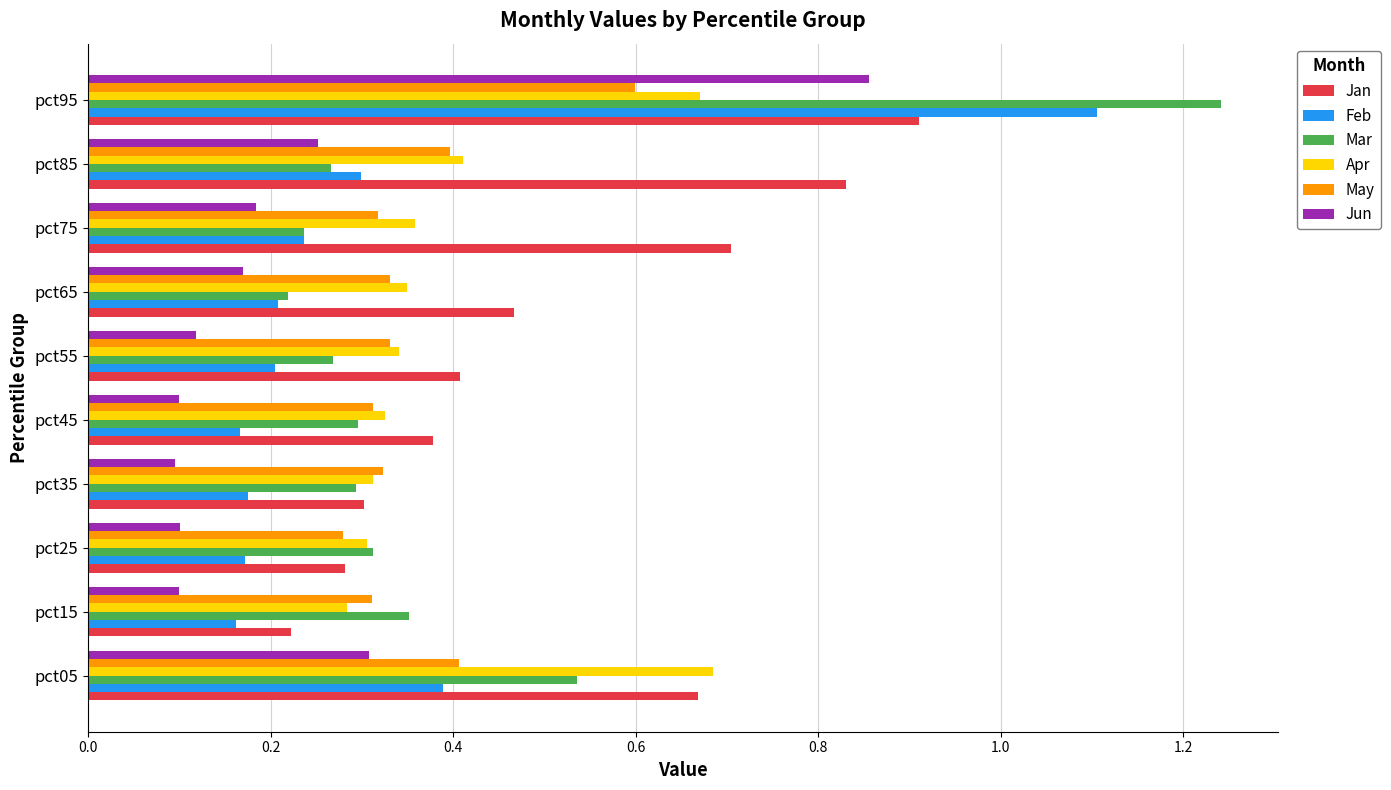

How many Feb values are between 0 and 1?

9